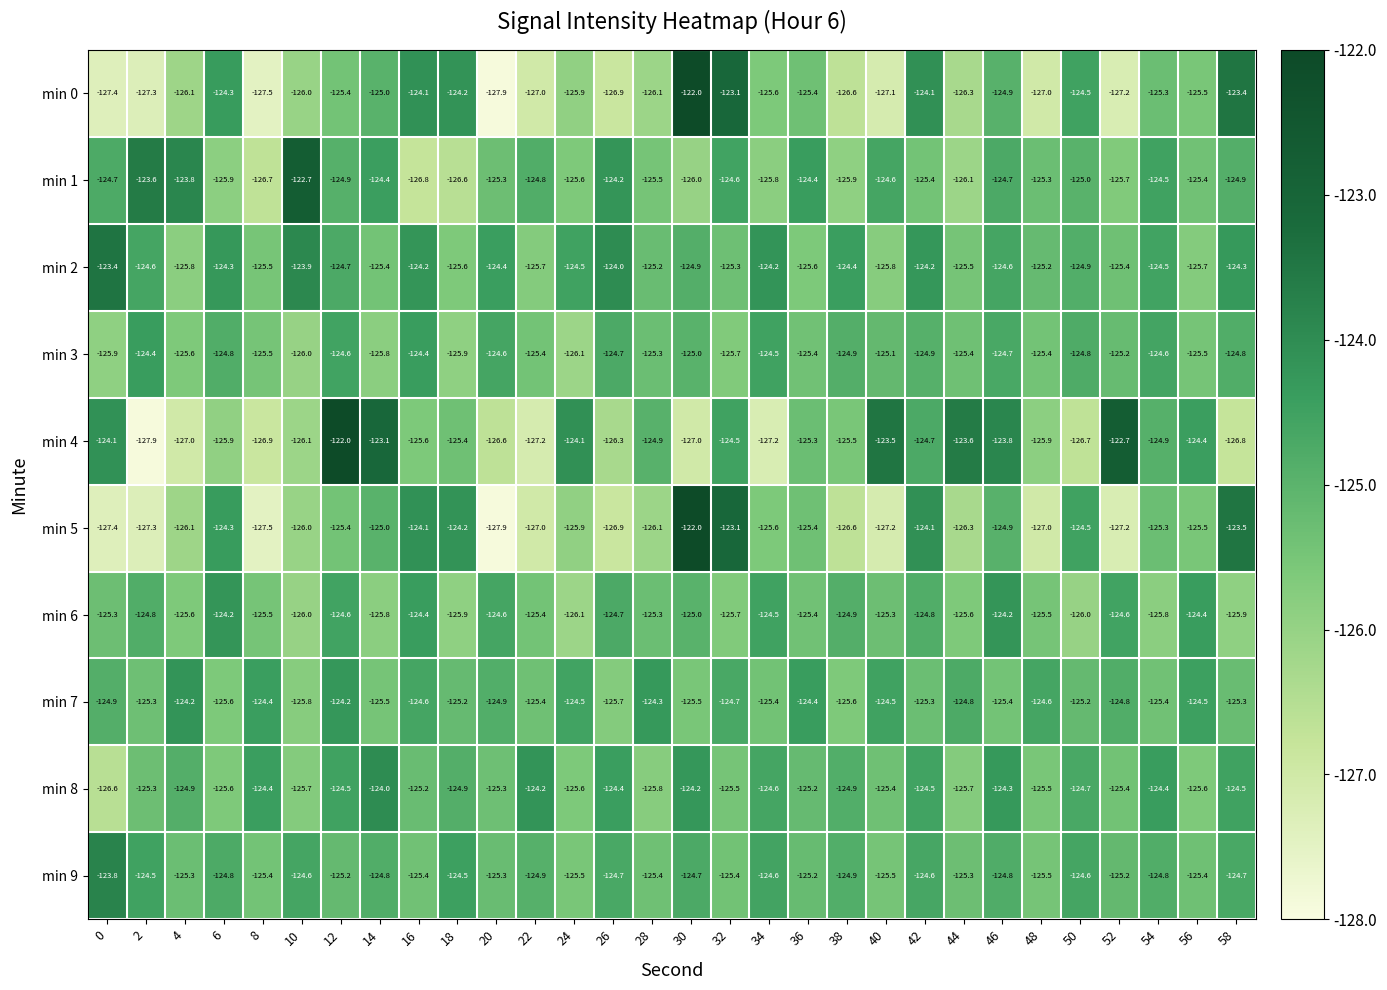

What is the spread (max minus min) of values at 26?

2.9